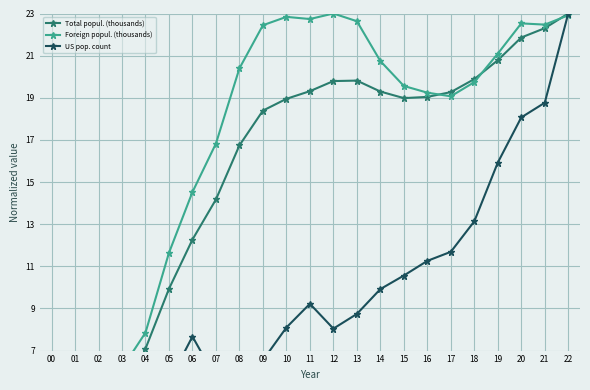

How many positive values does the US pop. count series have?

22